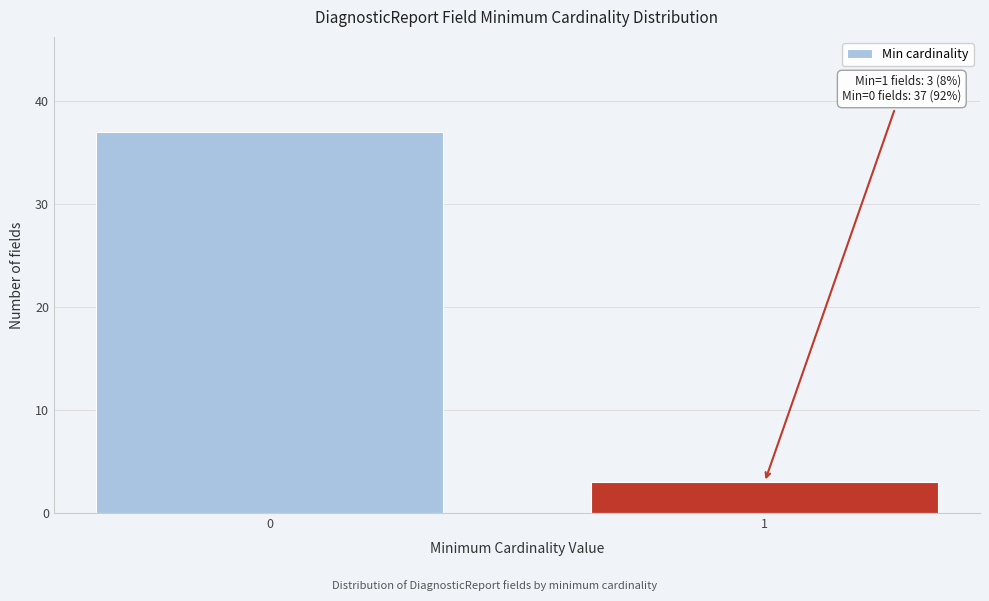

Reading left to right, list all the values displayed in this chart.

0=37	1=3